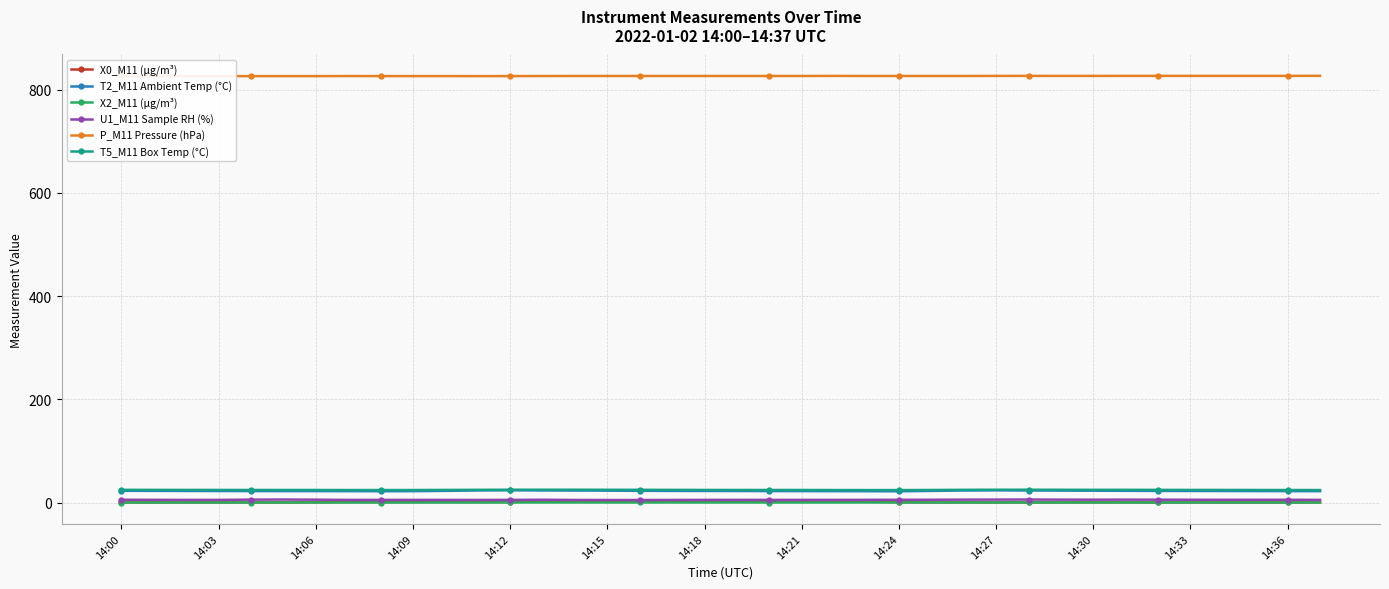

True or false: U1_M11 Sample RH (%) and P_M11 Pressure (hPa) intersect in this chart.

False